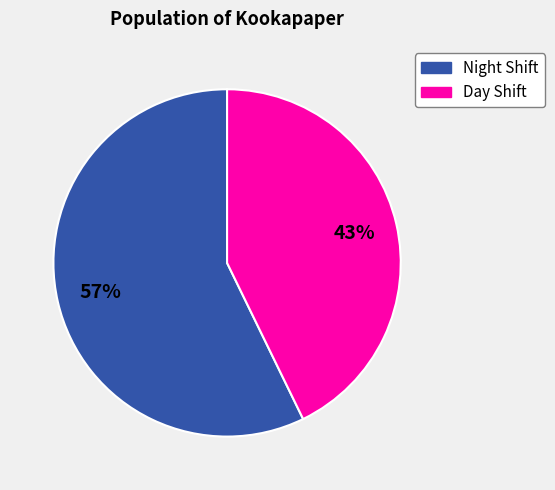

Is there any slice that represents more than half of the pie?

Yes